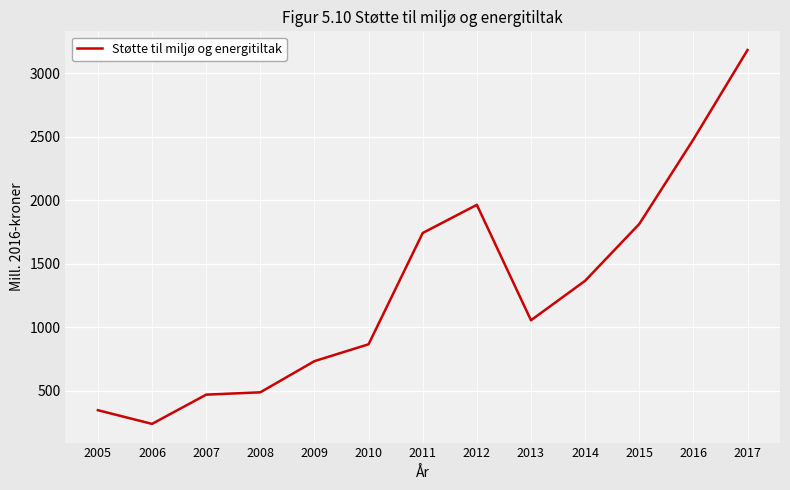

Approximately how many times larger is the value at 2011 compared to 2017?

0.5